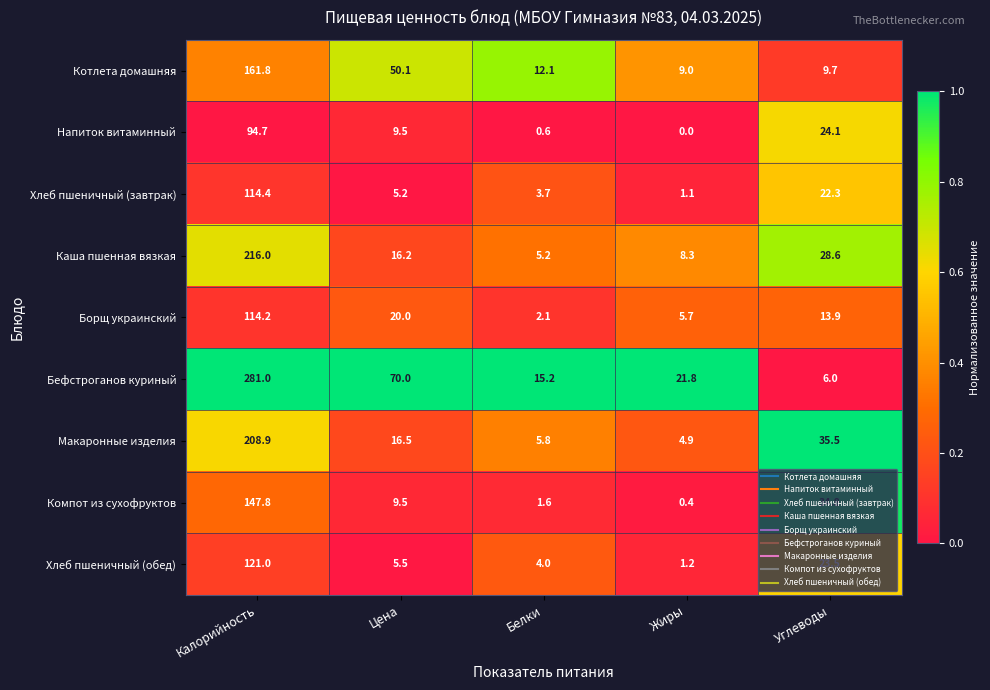

Which category has the lowest value across all series?

Жиры